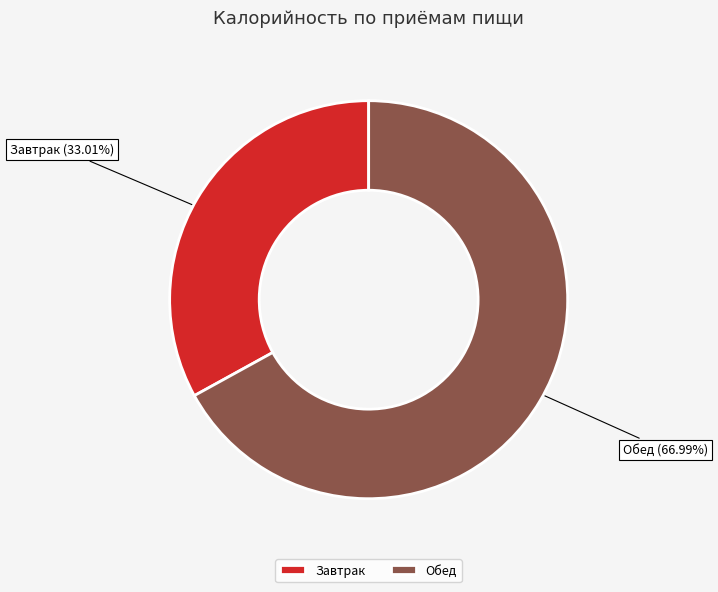

Which category accounts for the majority?

Обед